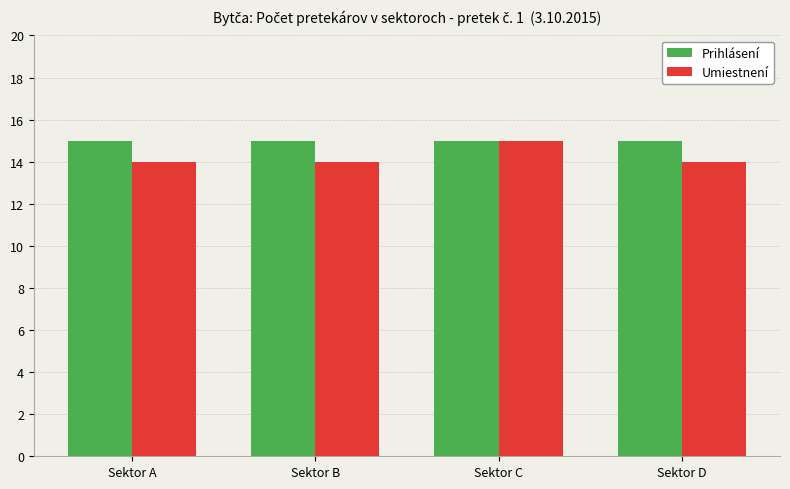

Which category has the highest value in the Umiestnení series?

Sektor C